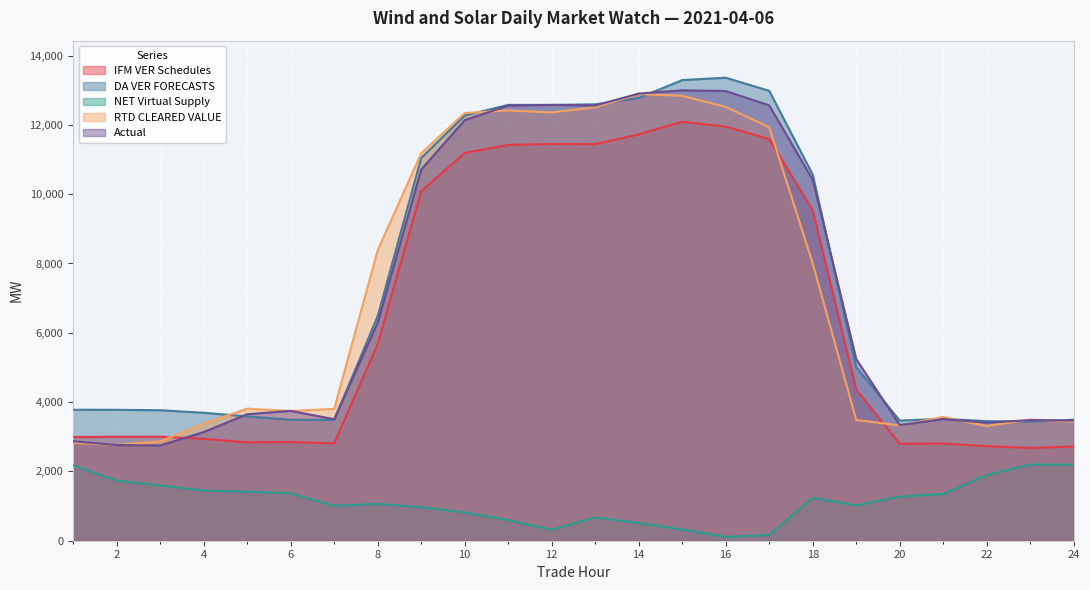

Reading left to right, transcribe all the data shown in this chart.

IFM VER Schedules: 1=2992.0	2=2998.4	3=3001.1	4=2940.7	5=2839.7	6=2849.4	7=2808.9	8=5674.1	9=10085.2	10=11190.3	11=11423.0	12=11449.2	13=11444.2	14=11725.9	15=12090.7	16=11949.9	17=11590.7	18=9537.7	19=4358.6	20=2797.6	21=2806.0	22=2728.3	23=2677.3	24=2719.0
DA VER FORECASTS: 1=3780.0	2=3777.4	3=3766.2	4=3692.2	5=3586.4	6=3491.4	7=3482.3	8=6481.9	9=11042.5	10=12268.9	11=12576.5	12=12576.6	13=12592.8	14=12776.8	15=13292.1	16=13361.1	17=12981.6	18=10566.0	19=5009.3	20=3466.2	21=3518.3	22=3449.5	23=3435.2	24=3490.8
NET Virtual Supply: 1=2175.8	2=1735.2	3=1593.0	4=1448.0	5=1416.0	6=1368.4	7=1006.8	8=1063.3	9=967.3	10=816.1	11=595.6	12=319.4	13=670.7	14=511.8	15=323.9	16=112.7	17=162.8	18=1240.0	19=1019.9	20=1276.5	21=1347.2	22=1897.7	23=2197.9	24=2197.8
RTD CLEARED VALUE: 1=2823.8	2=2766.4	3=2866.1	4=3376.3	5=3809.9	6=3743.8	7=3804.3	8=8384.8	9=11180.2	10=12341.8	11=12417.4	12=12359.1	13=12508.6	14=12889.2	15=12838.2	16=12517.3	17=11930.5	18=8002.9	19=3484.8	20=3325.8	21=3571.4	22=3309.3	23=3496.9	24=3438.8
Actual: 1=2870.6	2=2761.9	3=2747.6	4=3135.1	5=3651.0	6=3748.0	7=3506.2	8=6293.3	9=10710.5	10=12137.3	11=12555.0	12=12575.8	13=12559.0	14=12902.7	15=12997.7	16=12975.8	17=12563.3	18=10415.4	19=5241.6	20=3336.5	21=3510.0	22=3408.4	23=3479.8	24=3470.7